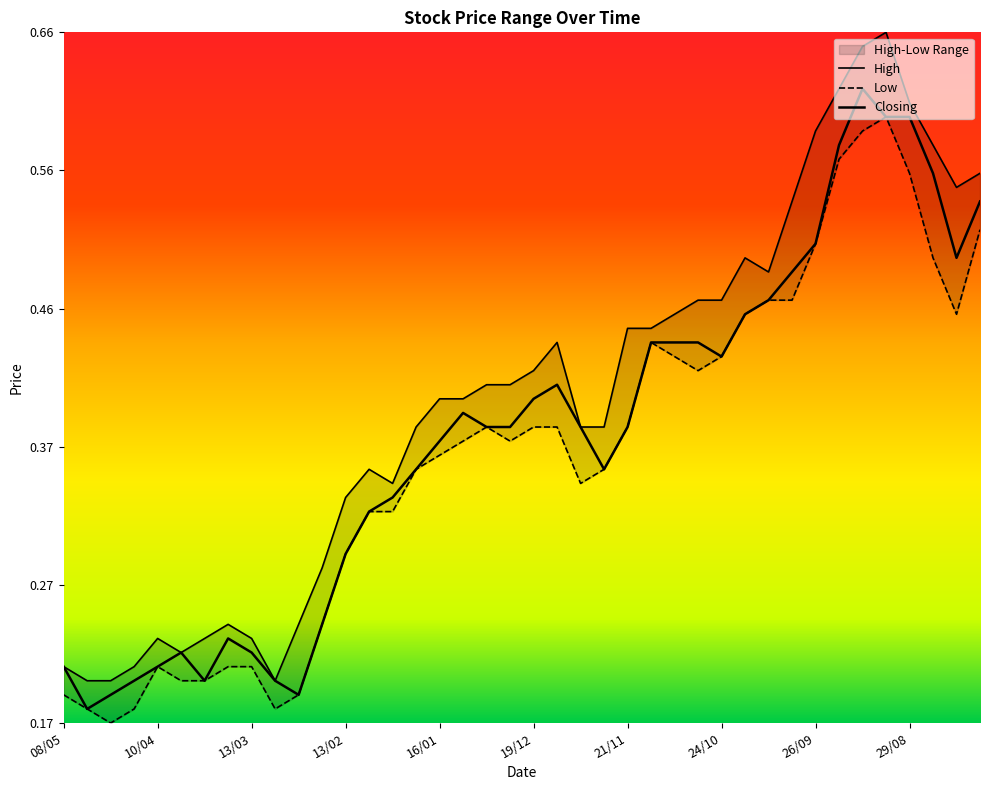

What is the sum of all High values?

18.7